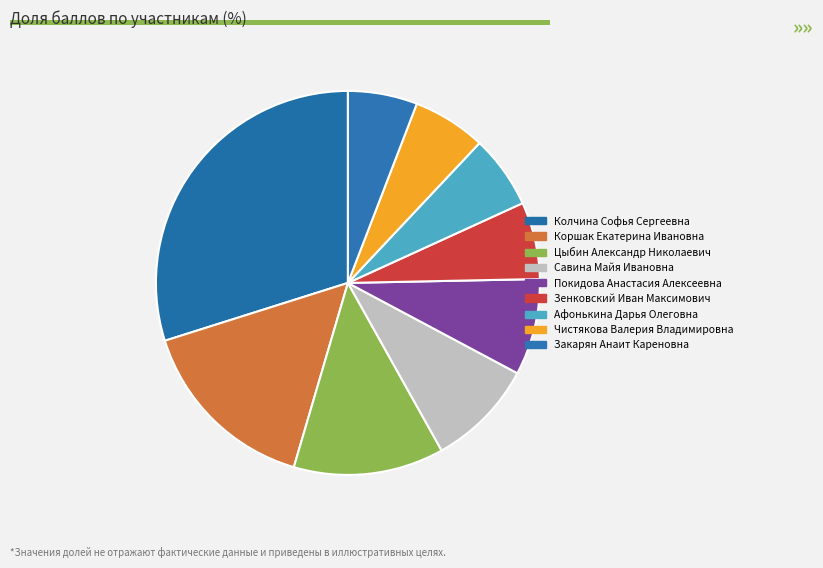

To the nearest percent, what is the average slice percentage?

11%